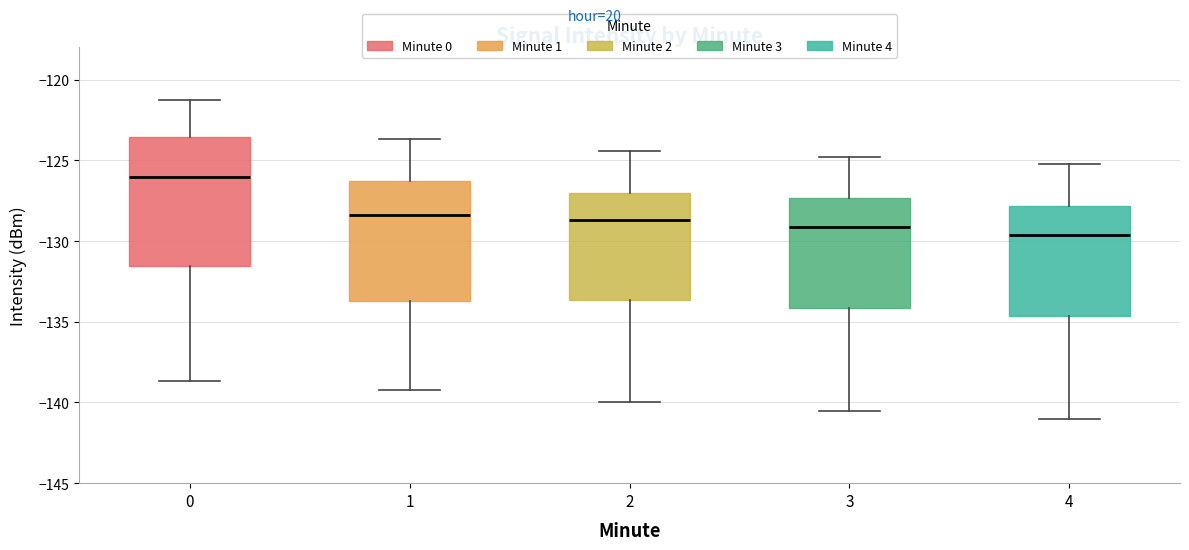

Comparing the boxes themselves (not the whiskers), which one is the tallest?

0